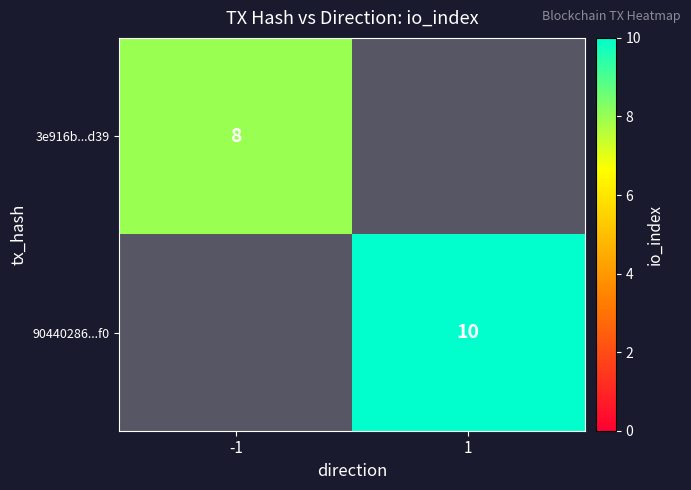

Is the value of 90440286...f0 at 1 greater than the value of 3e916b...d39 at -1?

Yes